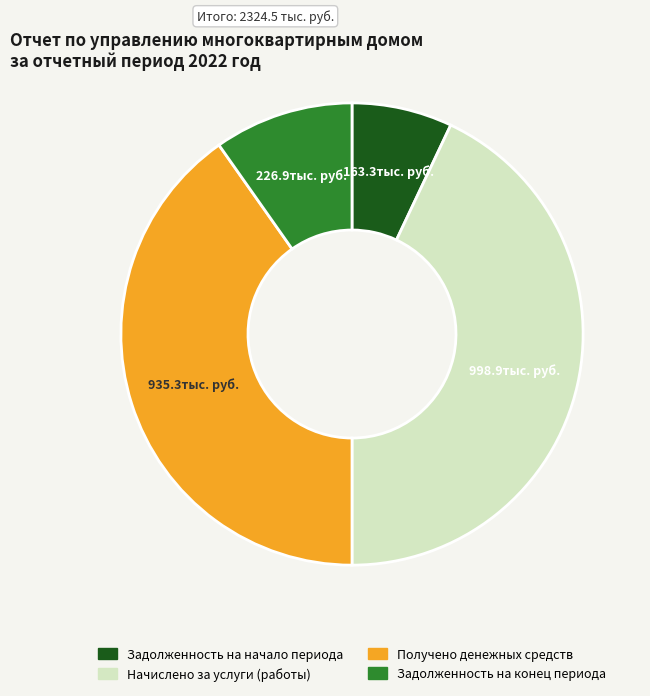

Does Начислено за услуги (работы) represent more than half of the total?

No